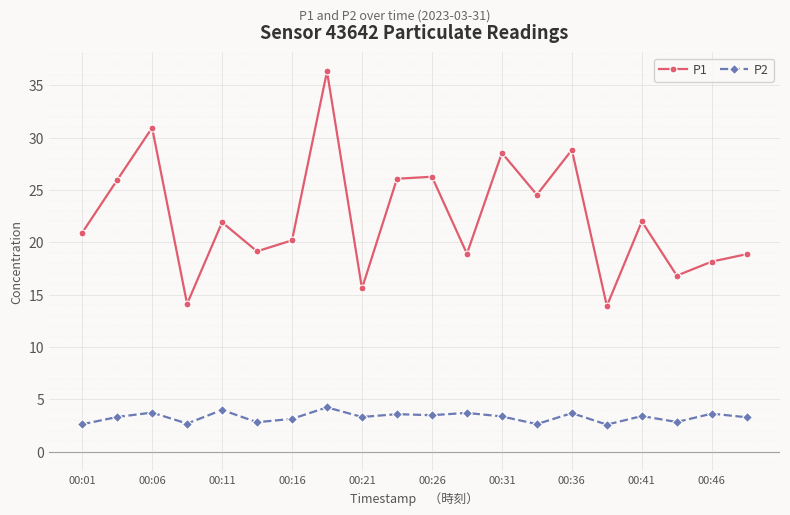

How many lines are shown in the chart?

2